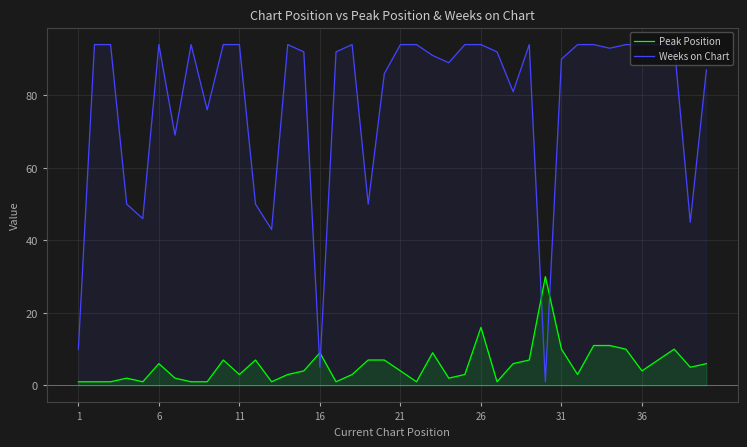

Rank the series at 36 from lowest to highest value.

Peak Position, Weeks on Chart